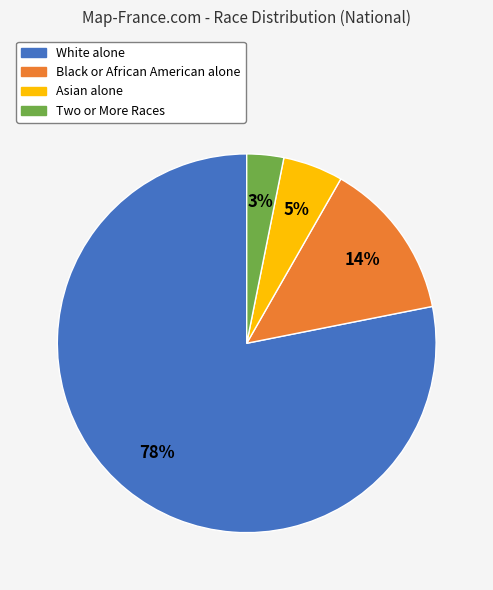

What is the smallest slice in the pie chart?

Two or More Races